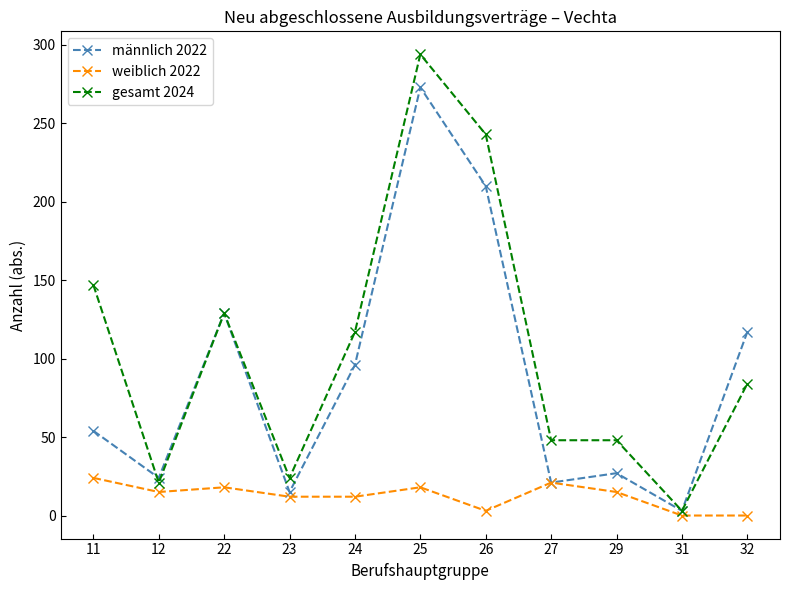

Reading left to right, extract all data points from this chart.

männlich 2022: 11=54	12=24	22=129	23=15	24=96	25=273	26=210	27=21	29=27	31=3	32=117
weiblich 2022: 11=24	12=15	22=18	23=12	24=12	25=18	26=3	27=21	29=15	31=0	32=0
gesamt 2024: 11=147	12=21	22=129	23=24	24=117	25=294	26=243	27=48	29=48	31=3	32=84